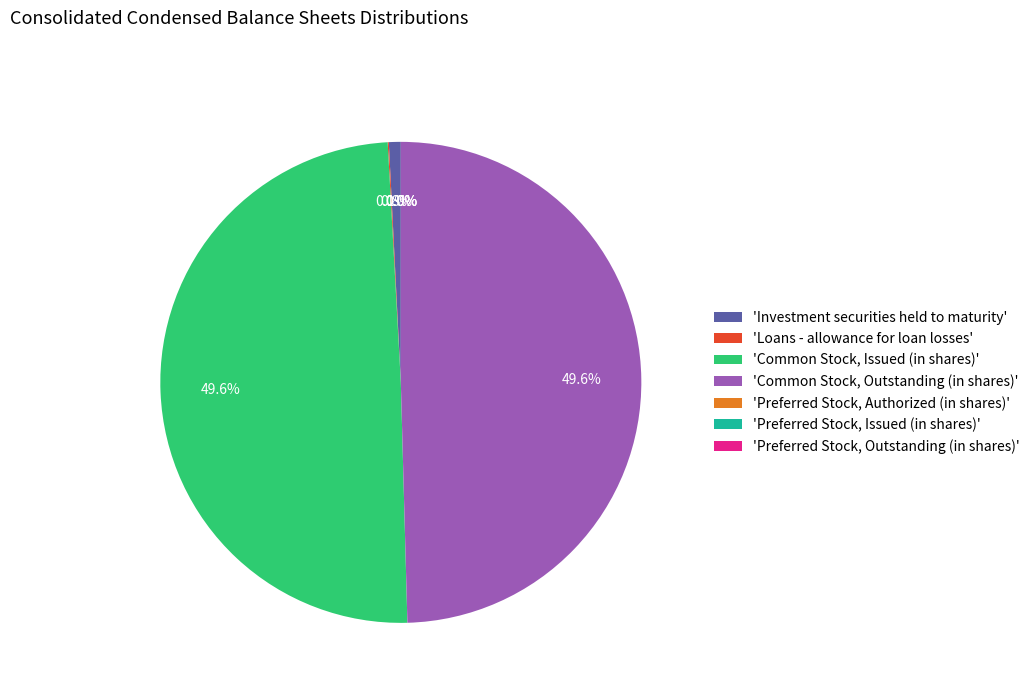

How much of the chart is everything except 'Common Stock, Issued (in shares)'?

50.4%